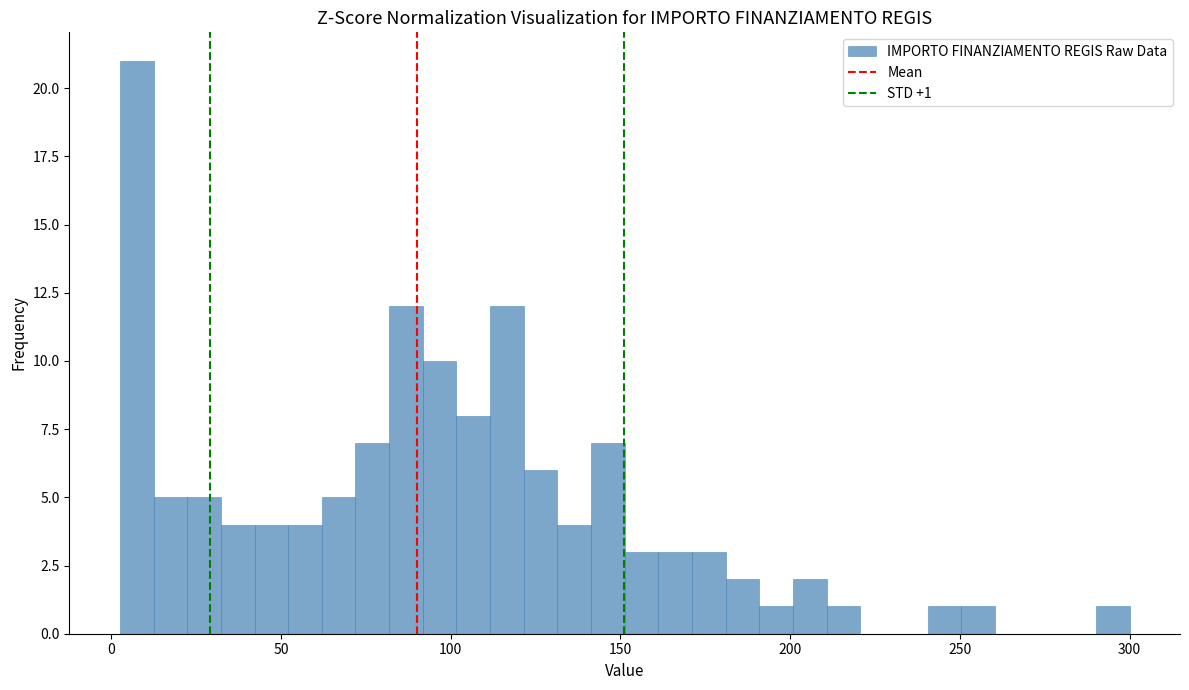

Read against the x-axis, roughly where is the centre of the tallest bar?

5